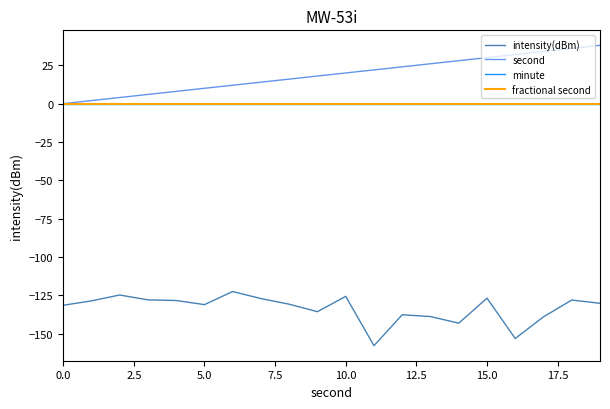

Is this an area chart (filled region under the line)?

No